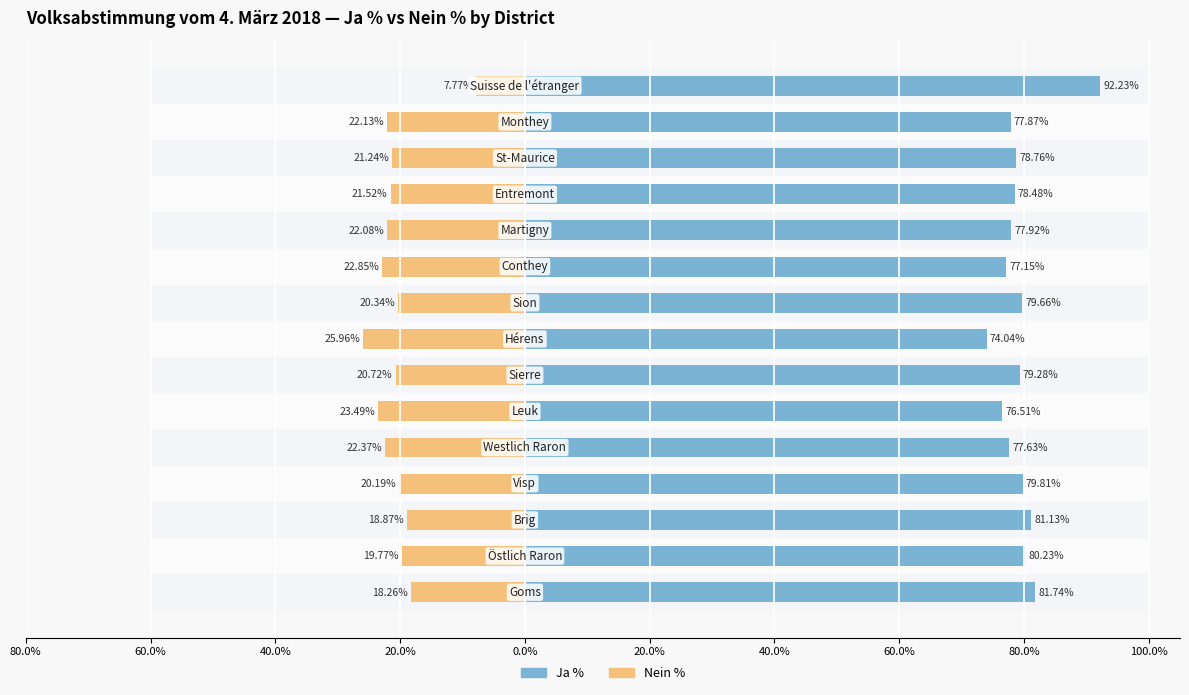

Is it true that Nein % equals -22.1 at 10?

True